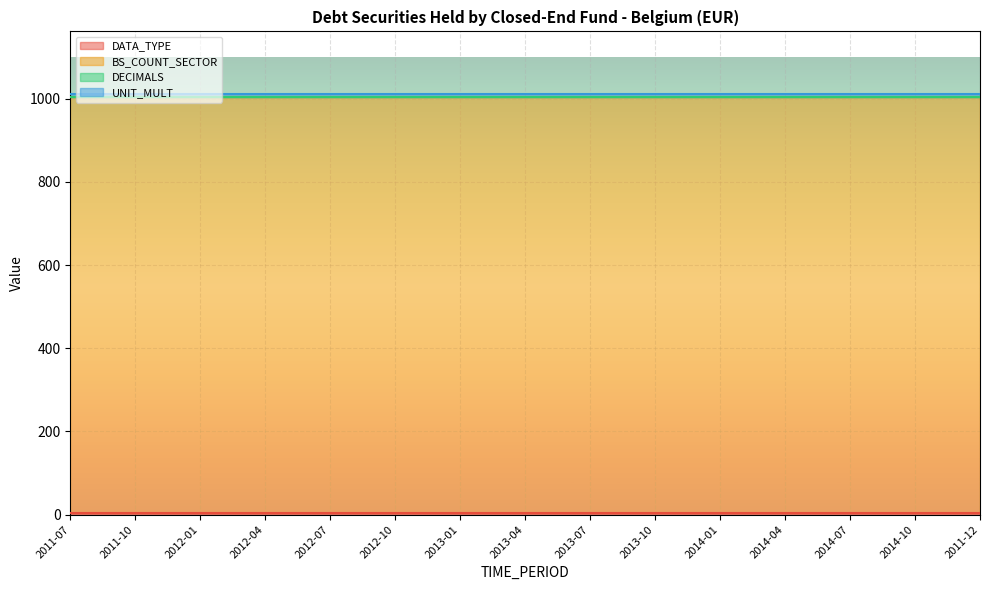

Reading right to left, what are all the values shown in this chart?

DATA_TYPE: 2011-12=4	2014-10=4	2014-07=4	2014-04=4	2014-01=4	2013-10=4	2013-07=4	2013-04=4	2013-01=4	2012-10=4	2012-07=4	2012-04=4	2012-01=4	2011-10=4	2011-07=4
BS_COUNT_SECTOR: 2011-12=1000	2014-10=1000	2014-07=1000	2014-04=1000	2014-01=1000	2013-10=1000	2013-07=1000	2013-04=1000	2013-01=1000	2012-10=1000	2012-07=1000	2012-04=1000	2012-01=1000	2011-10=1000	2011-07=1000
DECIMALS: 2011-12=0	2014-10=0	2014-07=0	2014-04=0	2014-01=0	2013-10=0	2013-07=0	2013-04=0	2013-01=0	2012-10=0	2012-07=0	2012-04=0	2012-01=0	2011-10=0	2011-07=0
UNIT_MULT: 2011-12=6	2014-10=6	2014-07=6	2014-04=6	2014-01=6	2013-10=6	2013-07=6	2013-04=6	2013-01=6	2012-10=6	2012-07=6	2012-04=6	2012-01=6	2011-10=6	2011-07=6